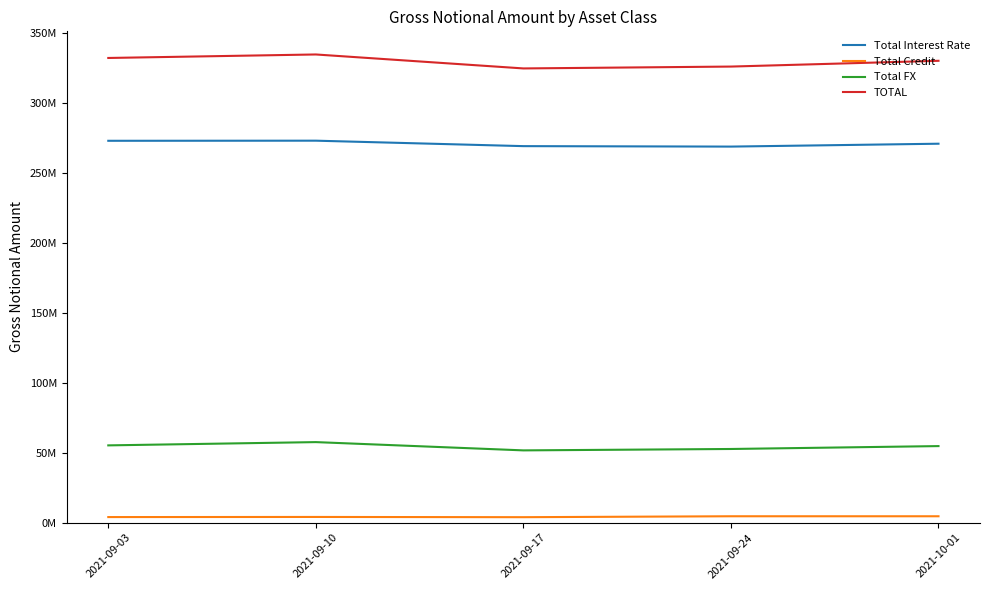

True or false: Total FX and Total Interest Rate cross at least once.

False